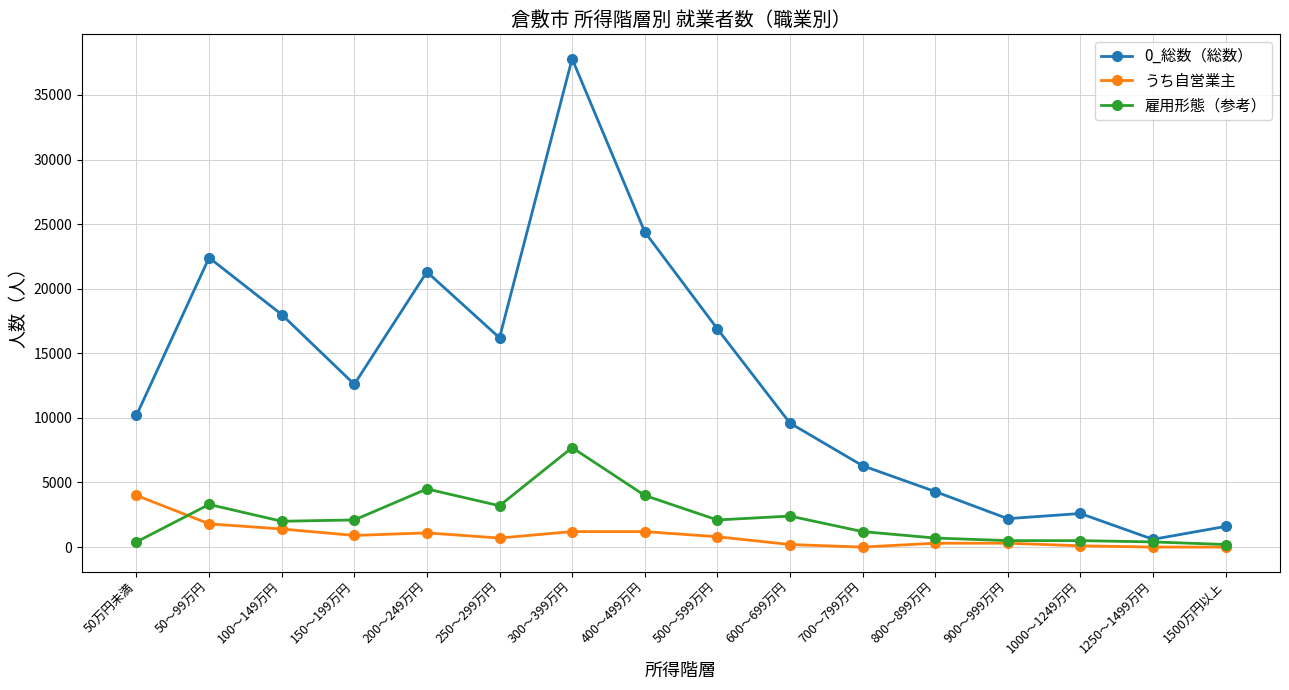

At 150～199万円, list the series in order from largest to smallest.

0_総数（総数）, 雇用形態（参考）, うち自営業主